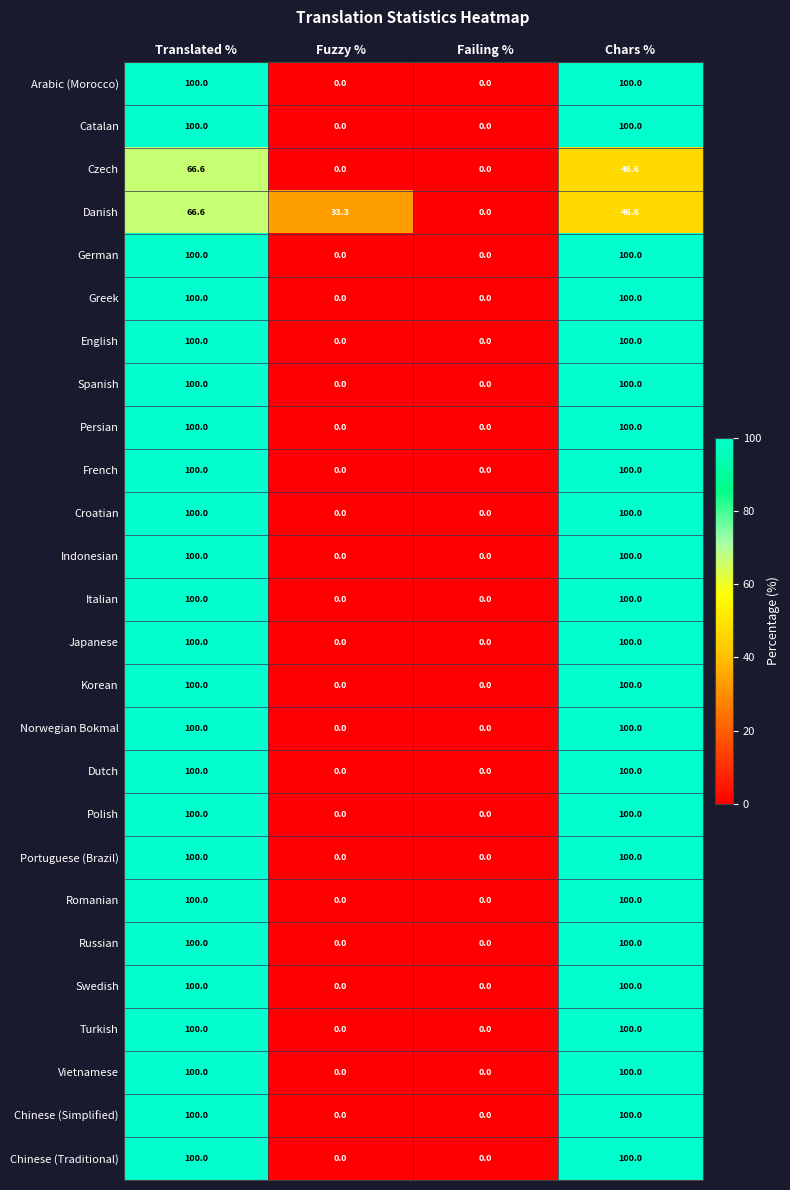

Is the value of Persian at Translated % greater than the value of Czech at Failing %?

Yes